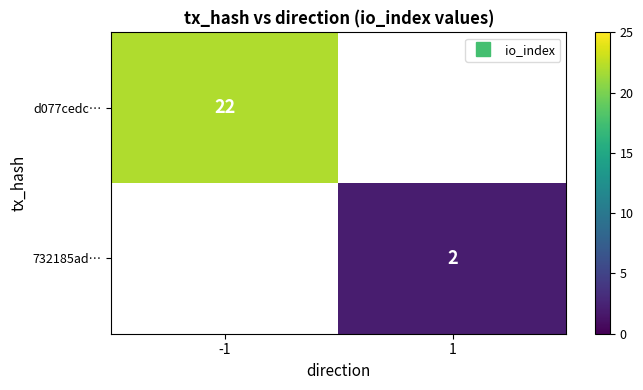

At which label does d077cedc… reach its peak?

-1